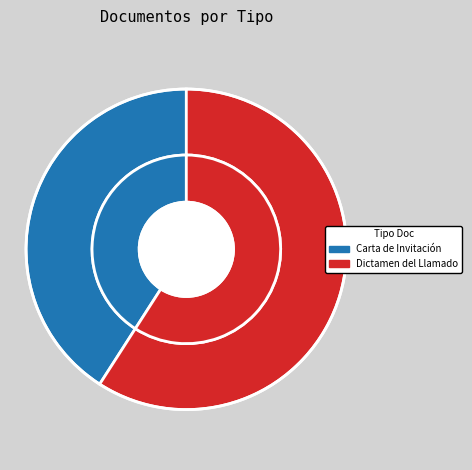

What is the smallest slice in the pie chart?

Carta de Invitación